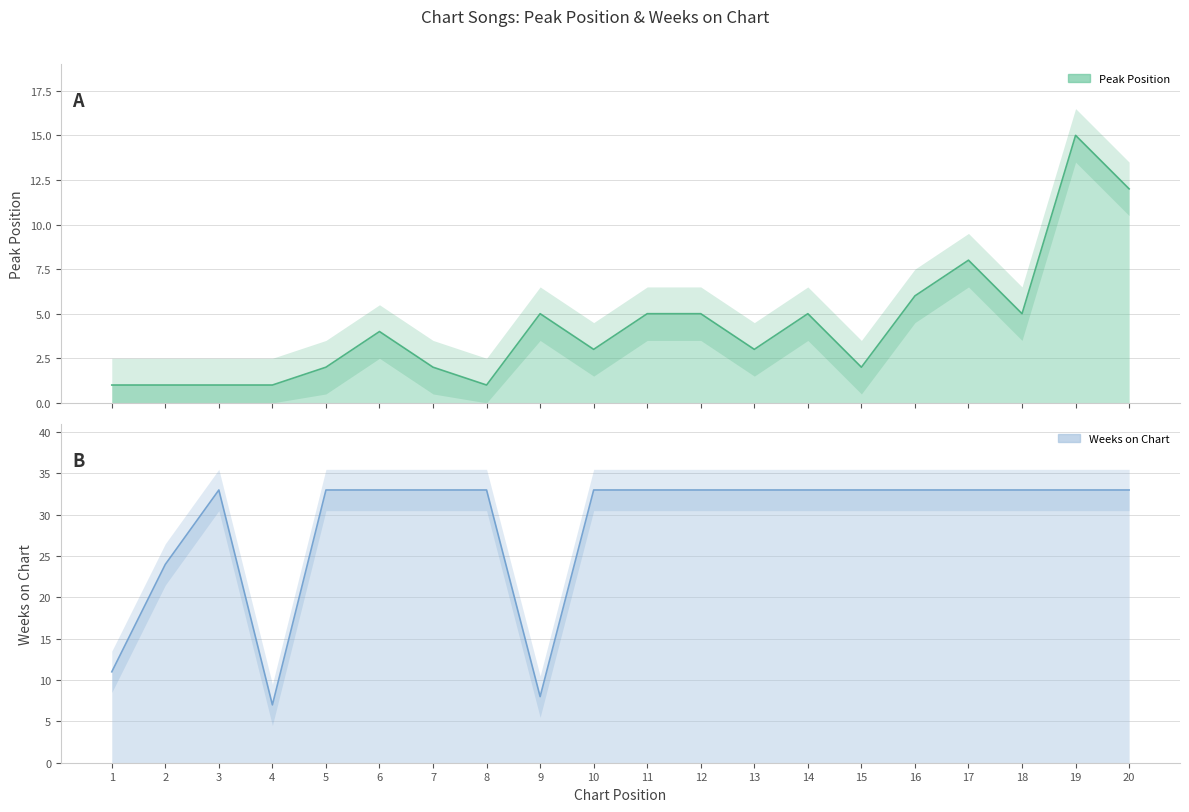

Reading left to right, what are all the values shown in this chart?

Peak Position: 1	1	1	1	2	4	2	1	5	3	5	5	3	5	2	6	8	5	15	12
Weeks on Chart: 11	24	33	7	33	33	33	33	8	33	33	33	33	33	33	33	33	33	33	33